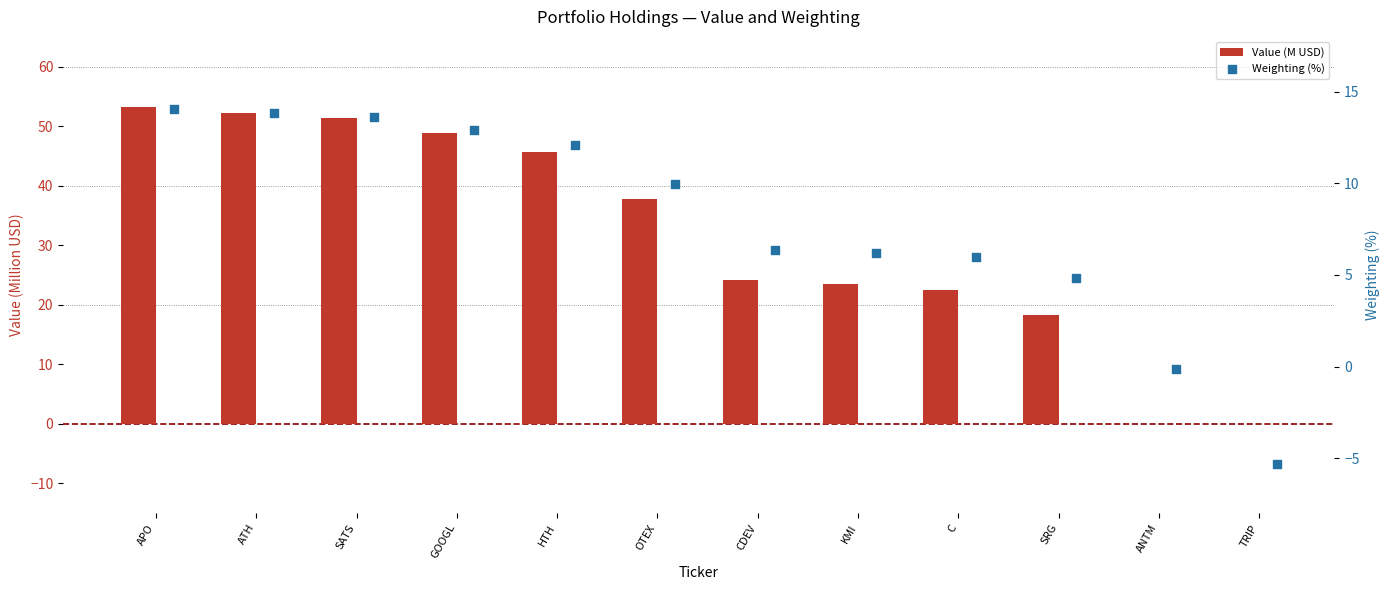

Is the value of Value (M USD) at GOOGL greater than the value of Weighting (%) at KMI?

Yes